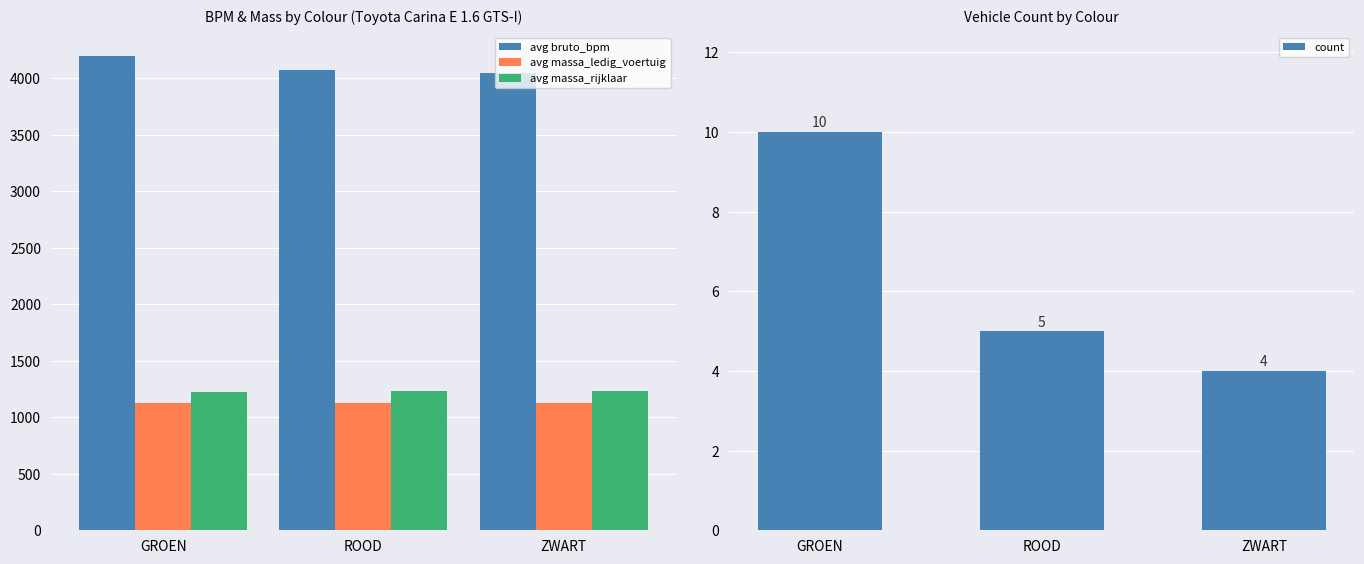

What position from the right is ROOD?

2